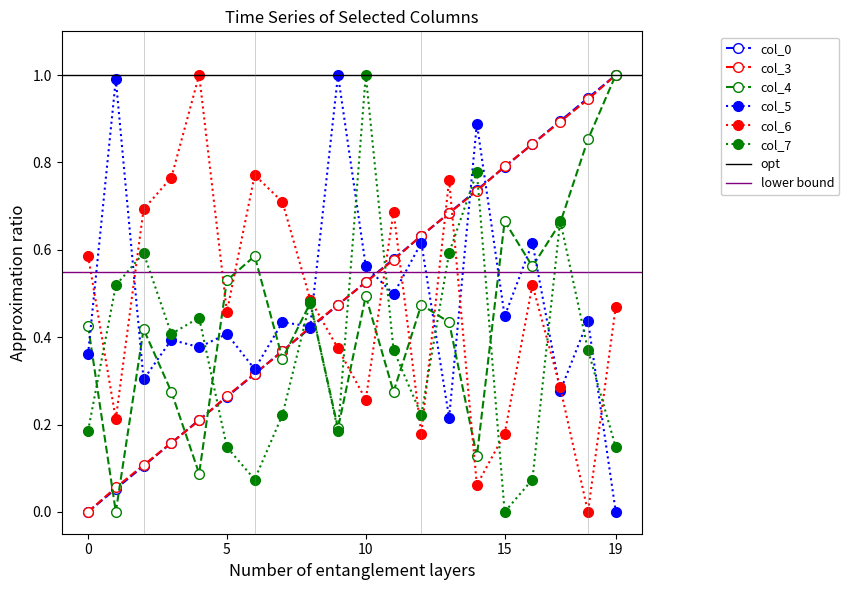

How many lines are shown in the chart?

6